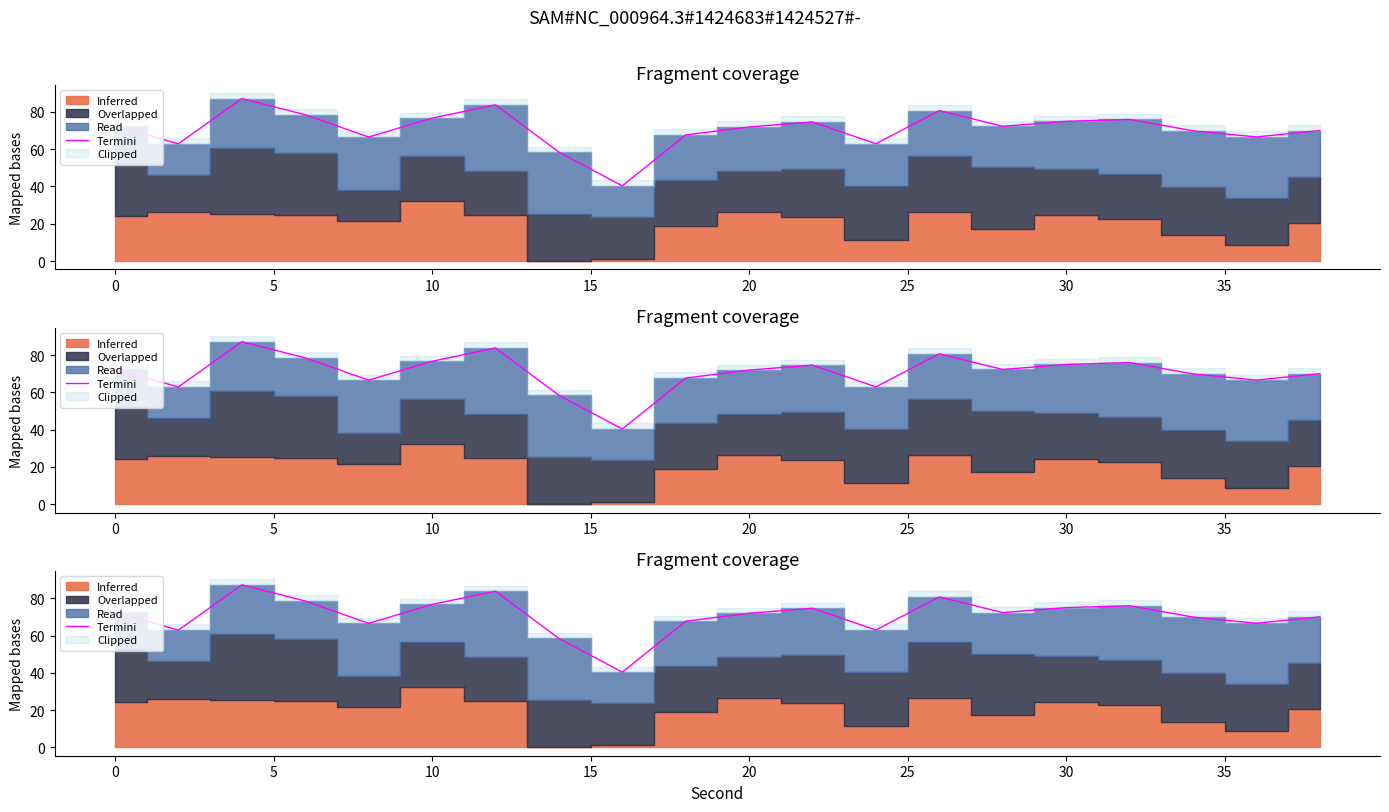

How many points are lower than both their immediate neighbors (excluding endpoints)?

6